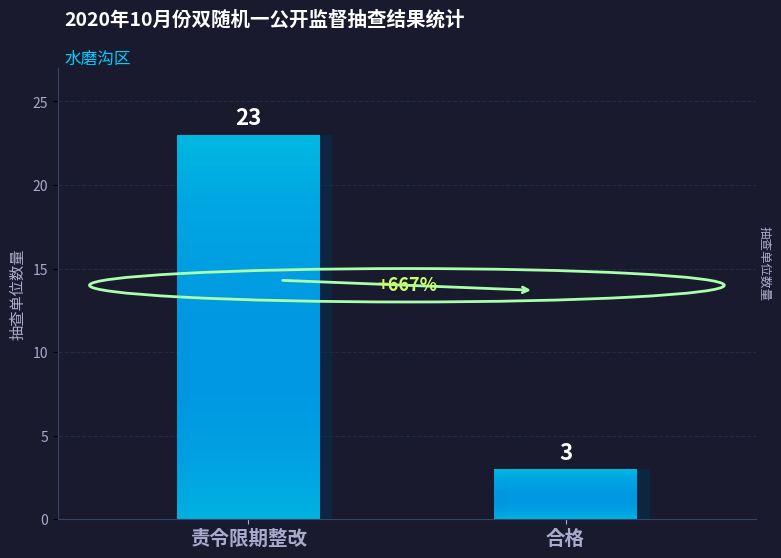

What position from the right is 合格?

1